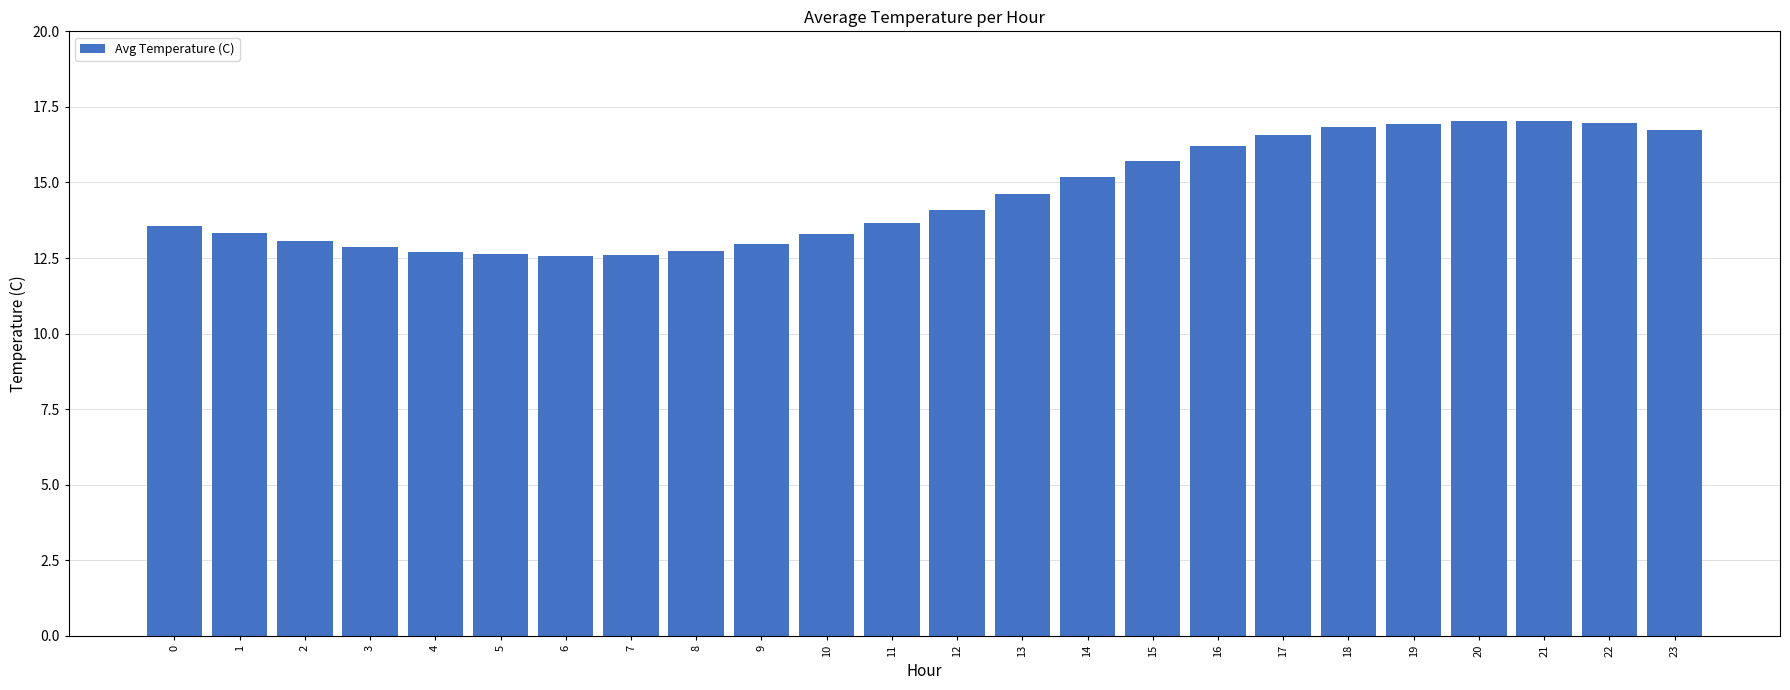

How many categories are shown in the chart?

24